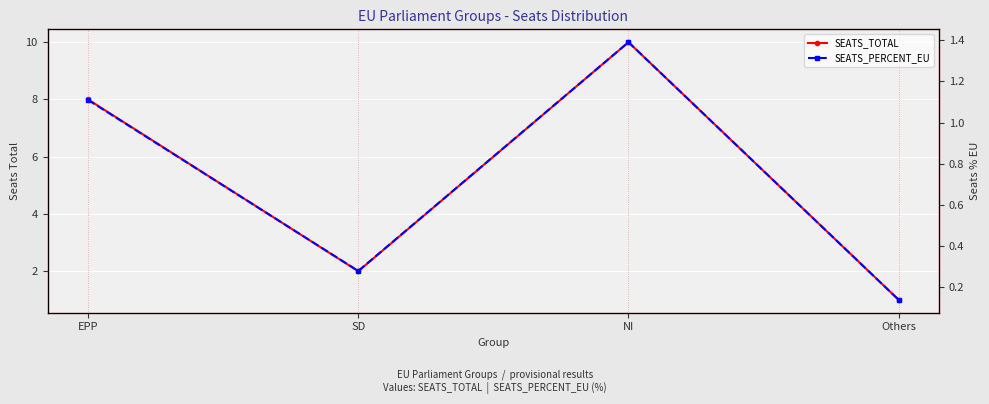

What value does the SEATS_TOTAL series have at SD?

2.0